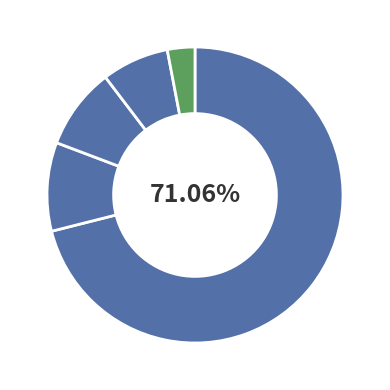

Count the number of slices in the pie.

5